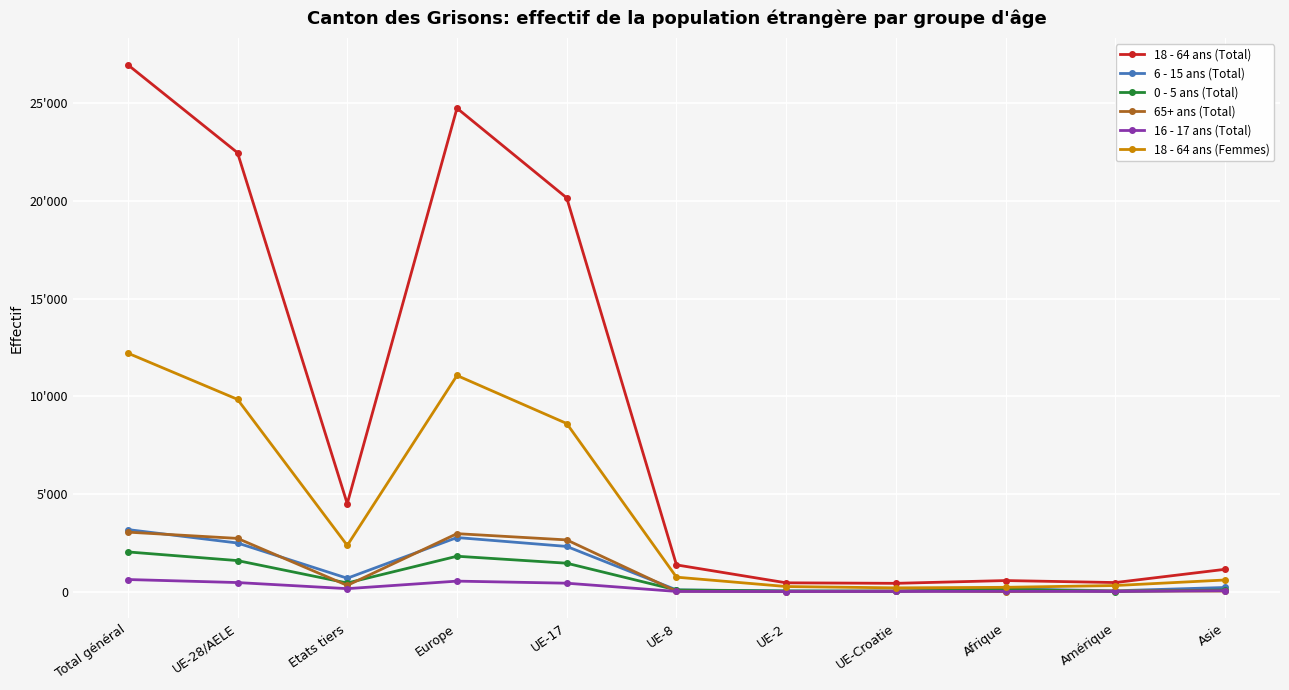

Is this an area chart (filled region under the line)?

No